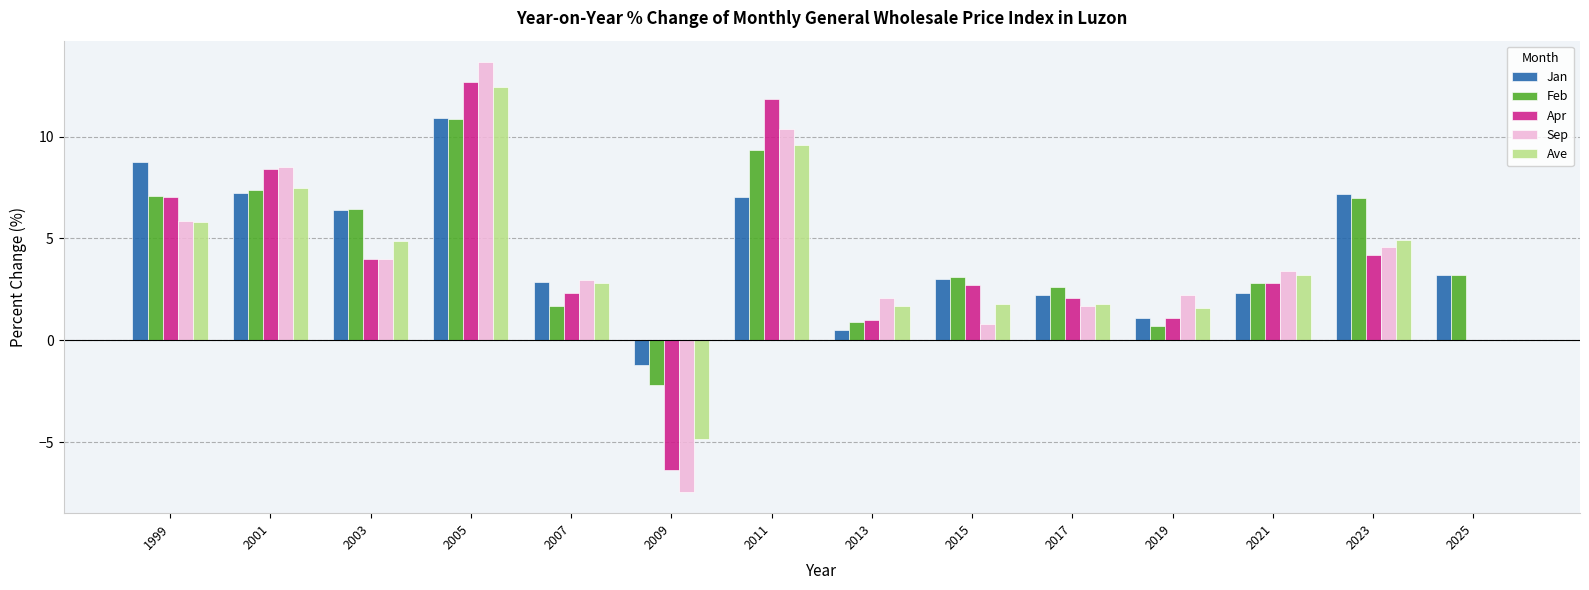

Count the number of categories in the chart.

14